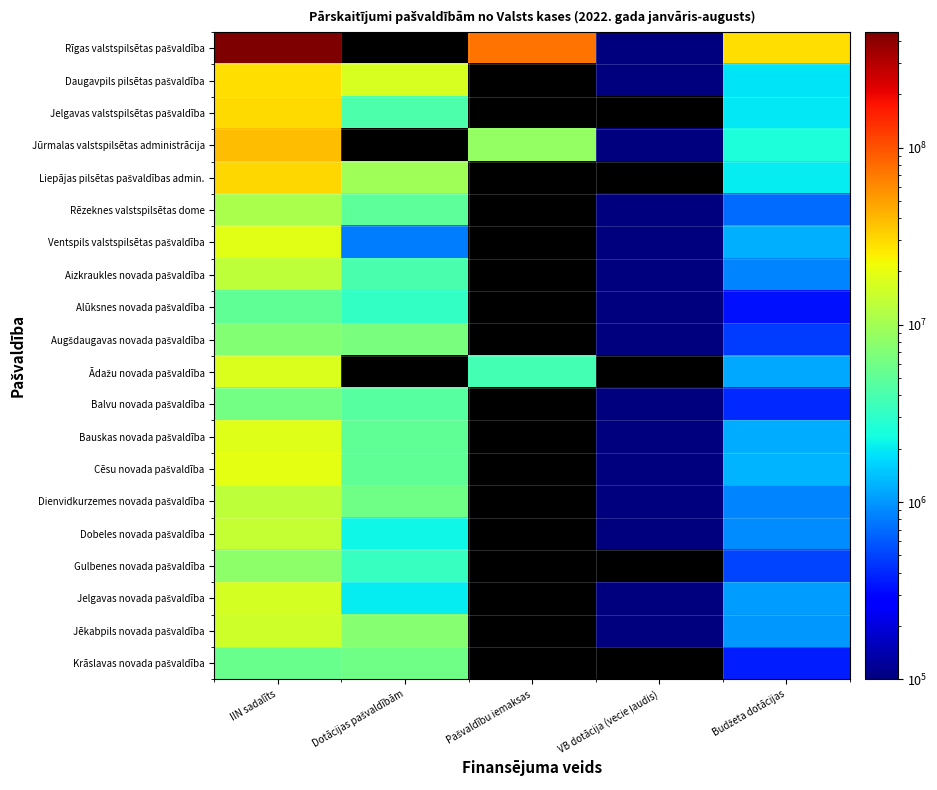

Read the Daugavpils pilsētas pašvaldība value at VB dotācija (vecie ļaudis).

9600.0